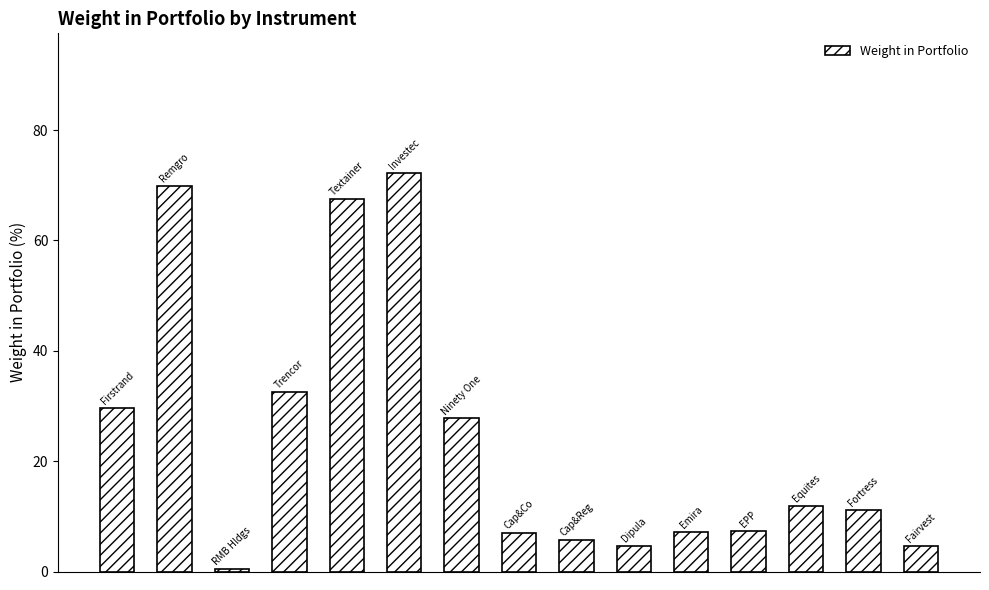

How many values are below 11?

7